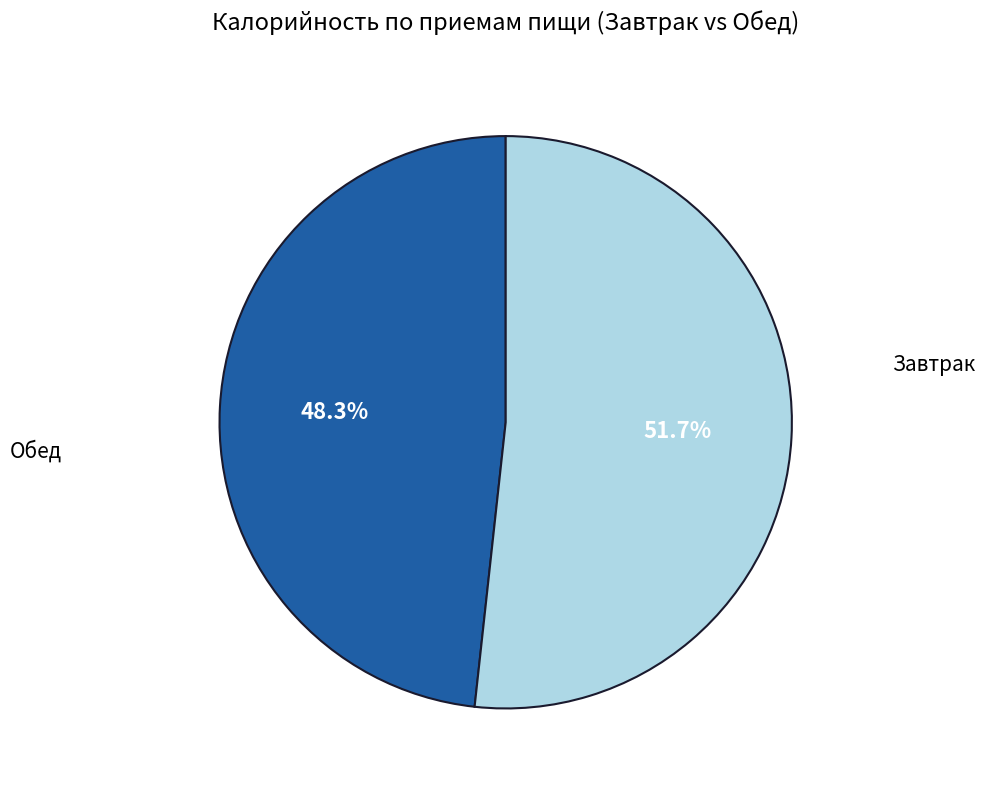

Is there a majority slice in this chart?

Yes